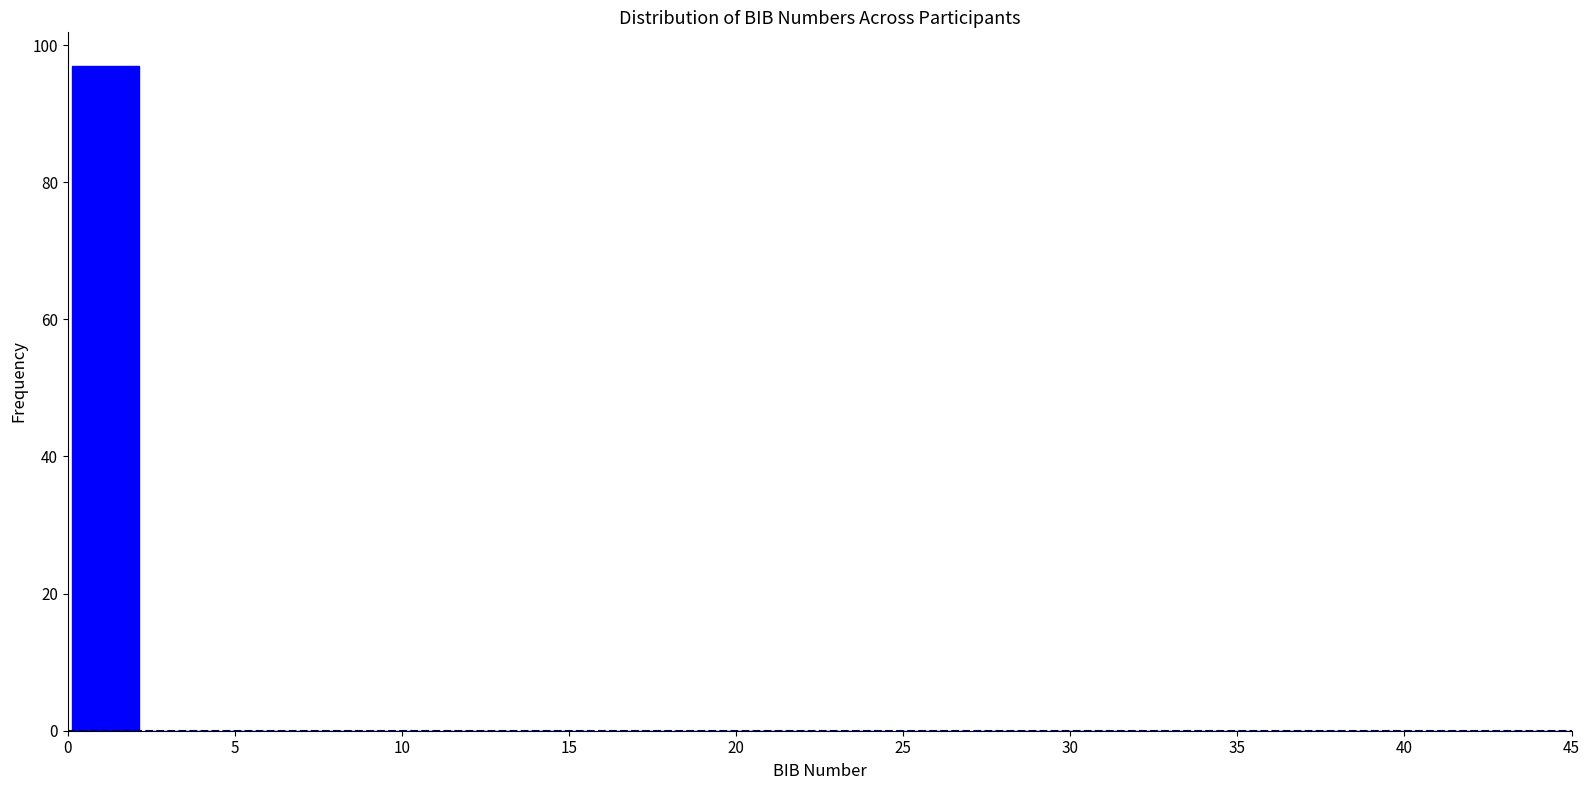

What is the height of the bar covering 0.00 to 2.25 on the x-axis? Neither the bar edges nor the heights are printed on the chart, so give them approximately, as read against the axes.

98